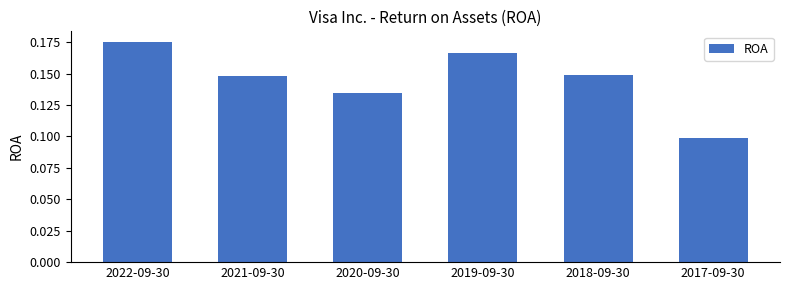

What is the sum of the values at 2021-09-30 and 2019-09-30?

0.3